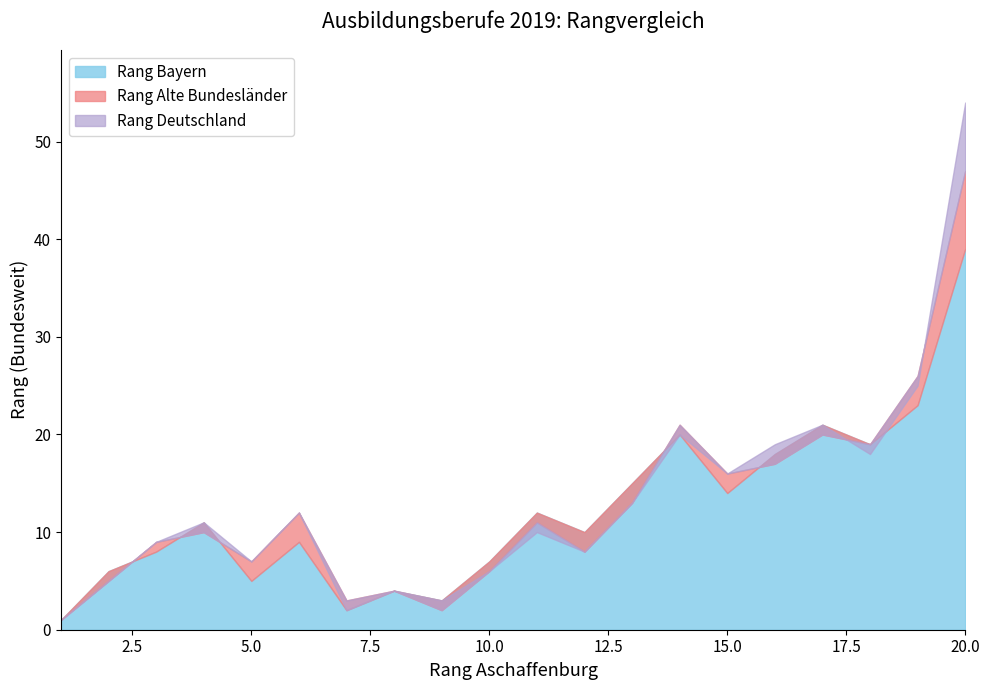

At which label is Rang Alte Bundesländer closest to 24?

19